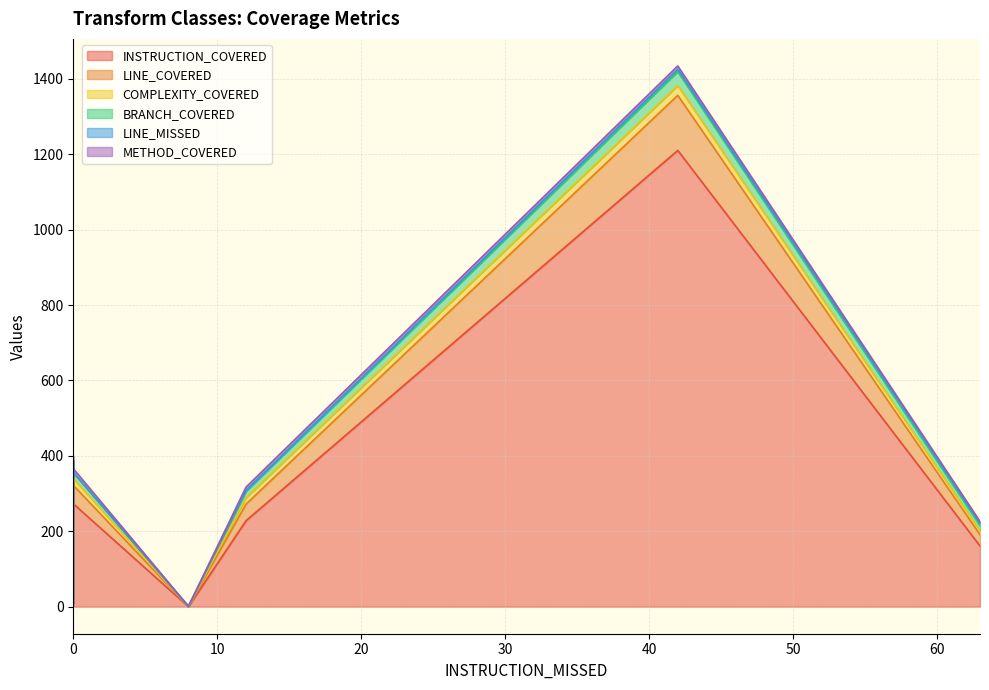

Does the chart have visible grid lines?

Yes